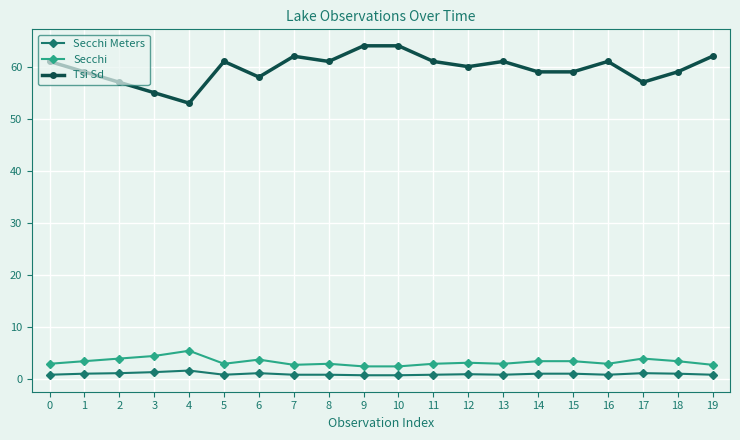

At how many categories does at least one series exceed 49?

20